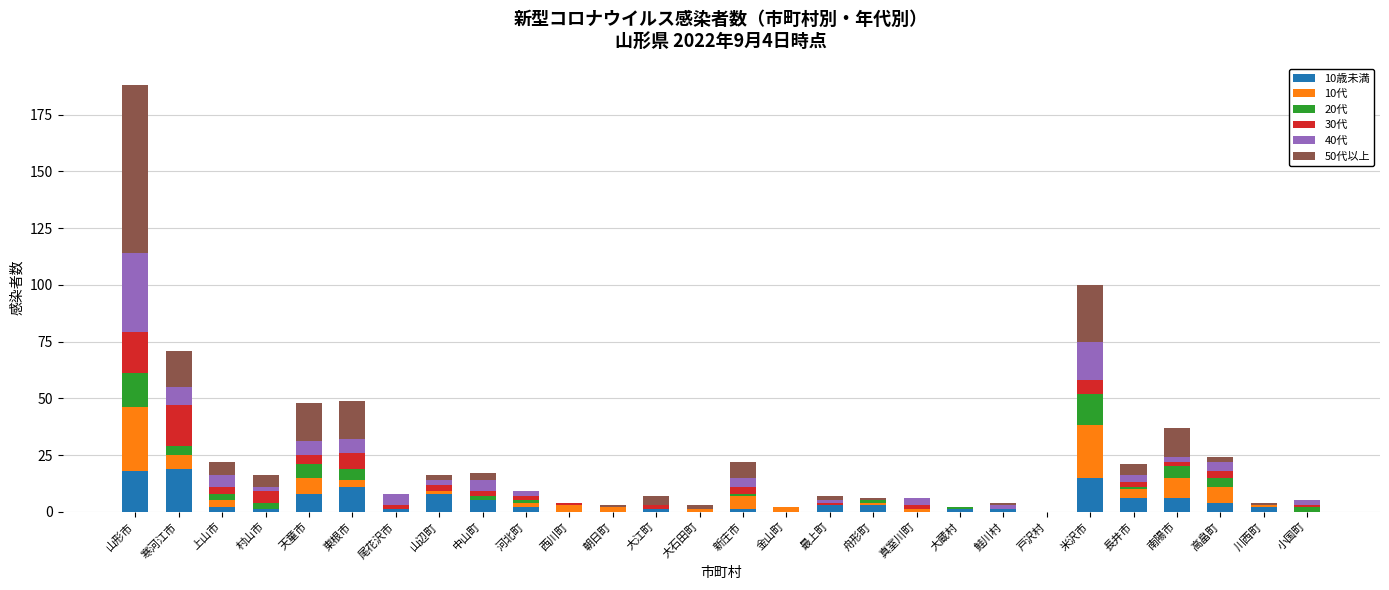

The 10歳未満 series shows 23 at 米沢市. True or false?

False